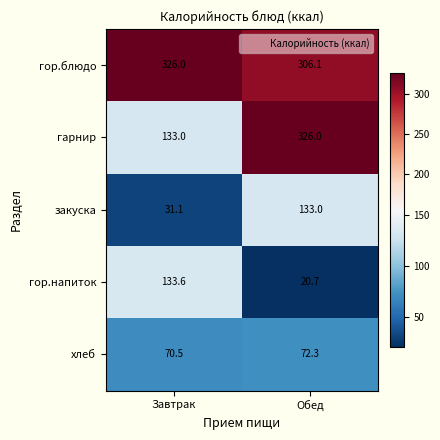

Which series has the largest total across all categories?

гор.блюдо